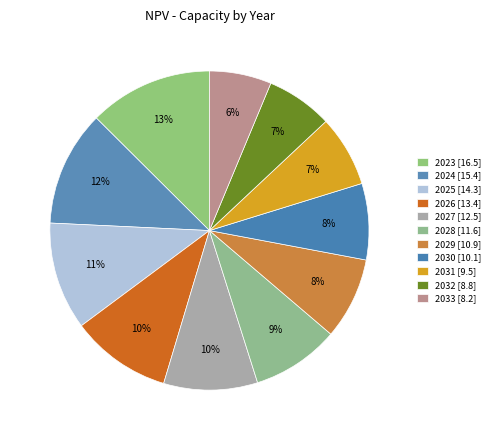

Count the number of slices in the pie.

11